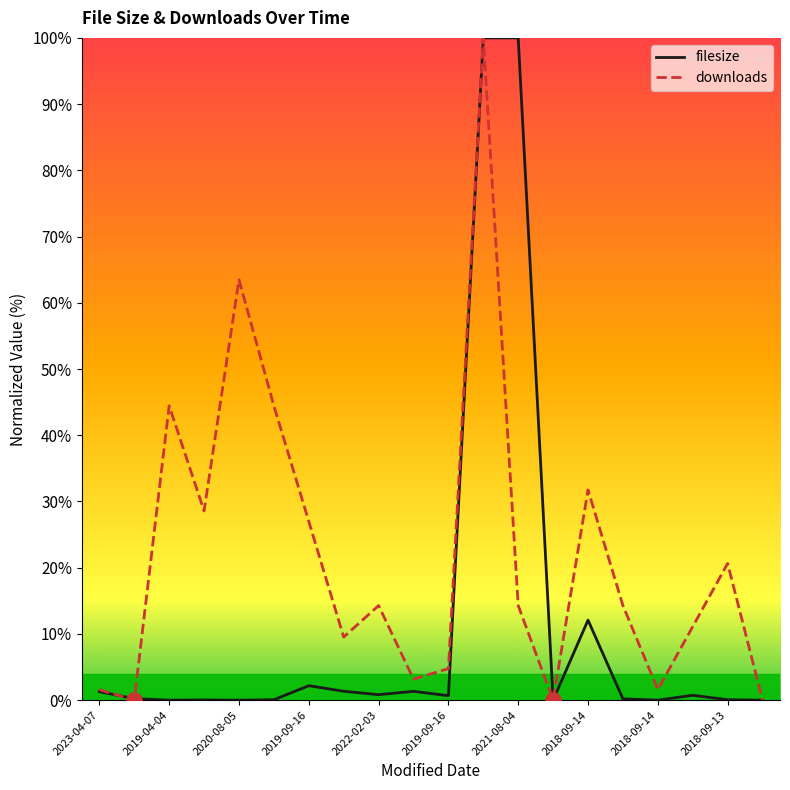

Rank the series by their average value, from highest to lowest.

downloads, filesize